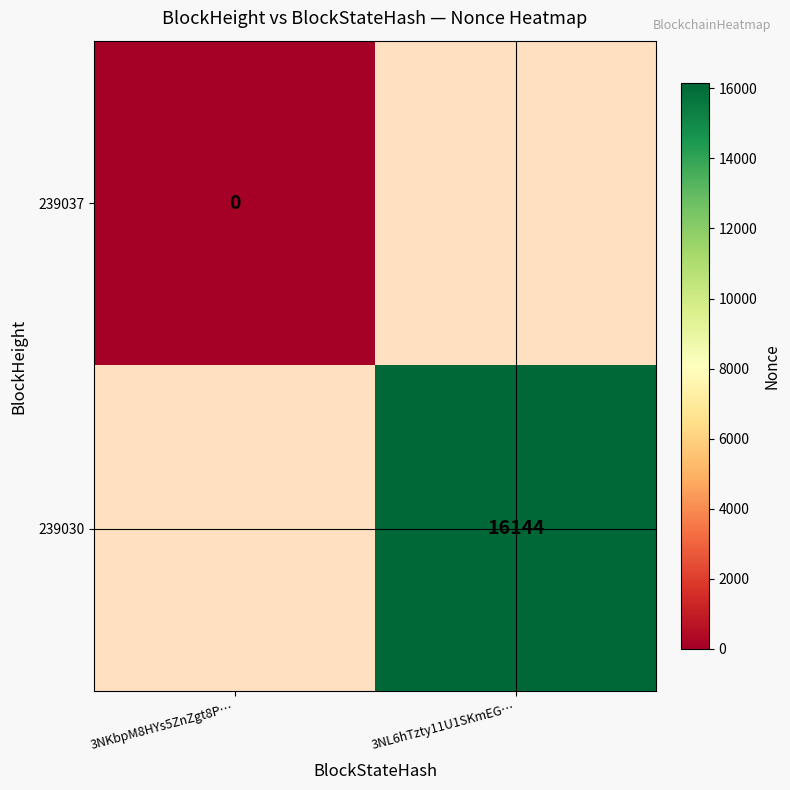

True or false: 239030 has a value of 7862 at 3NL6hTzty11U1SKmEG….

False